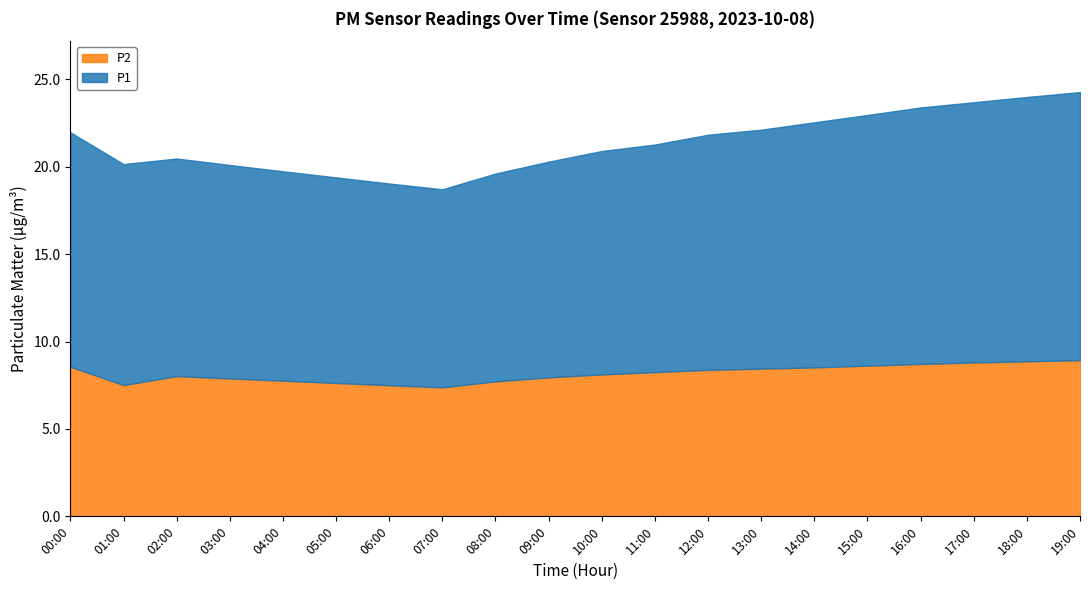

Rank the series by their maximum value, from lowest to highest.

P2, P1